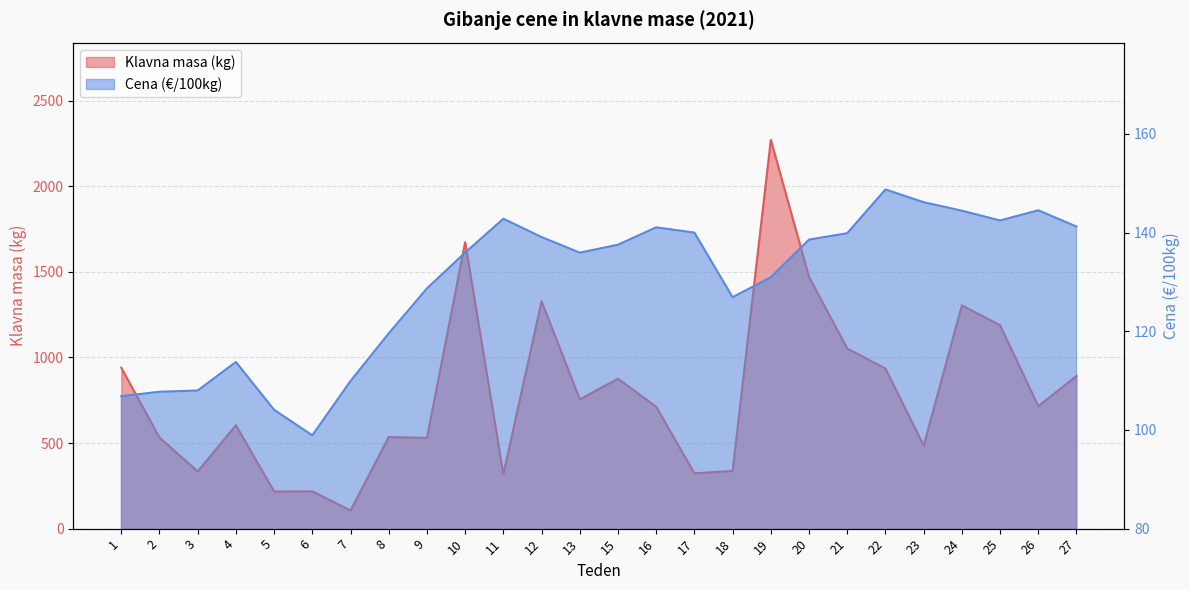

What is the average value of the Cena (€/100kg) series?

129.7